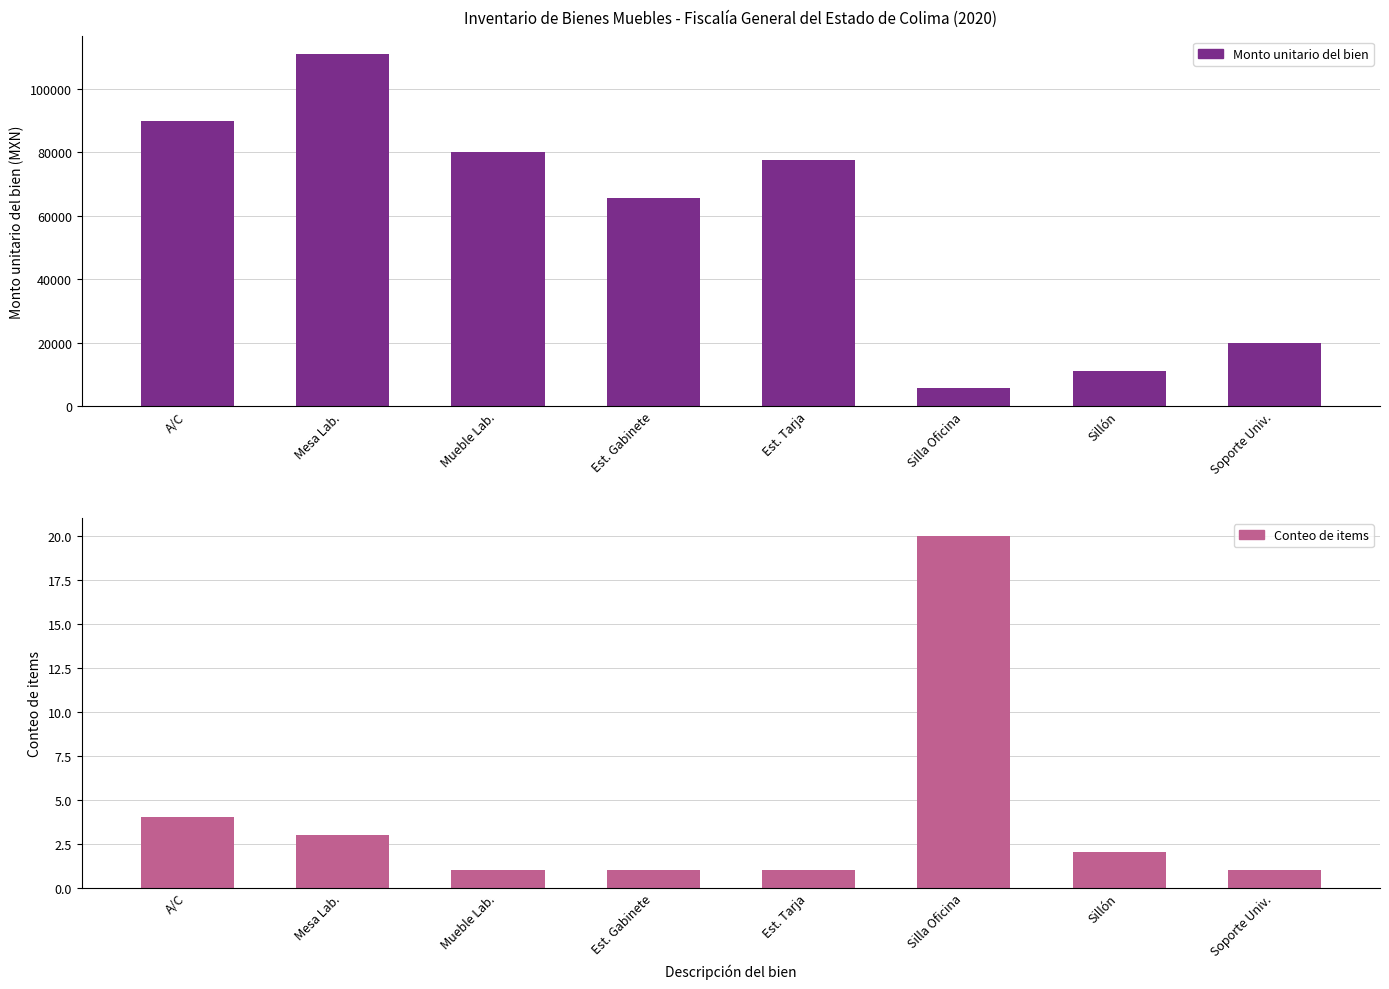

Which category has the highest value across all series?

Mesa Lab.